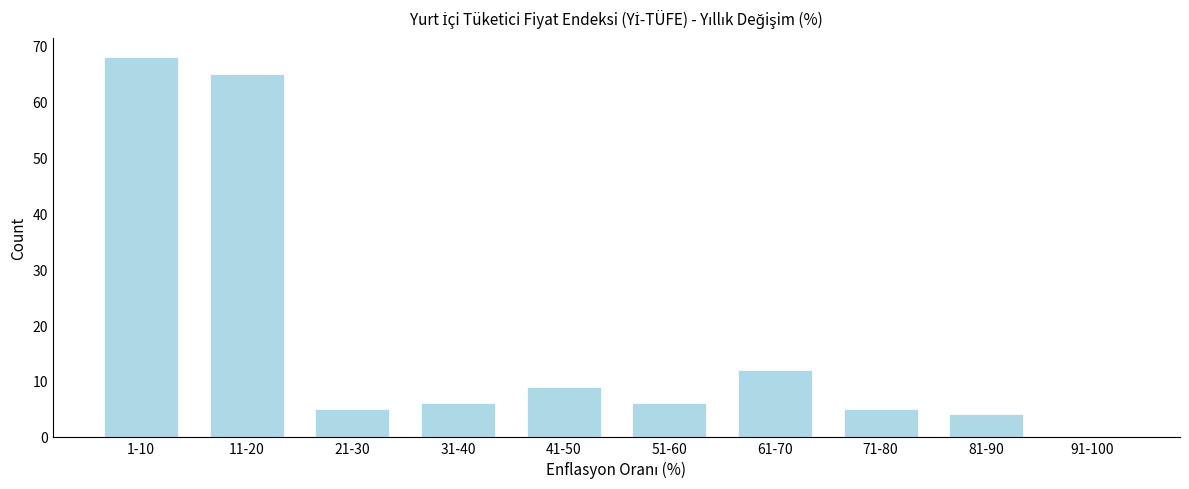

Reading left to right, transcribe all the data shown in this chart.

1-10=68	11-20=65	21-30=5	31-40=6	41-50=9	51-60=6	61-70=12	71-80=5	81-90=4	91-100=0